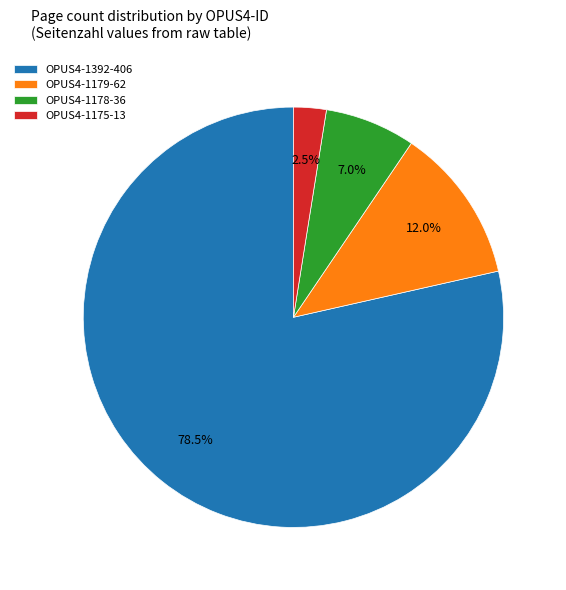

What portion of the pie excludes OPUS4-1175-13?

97.5%